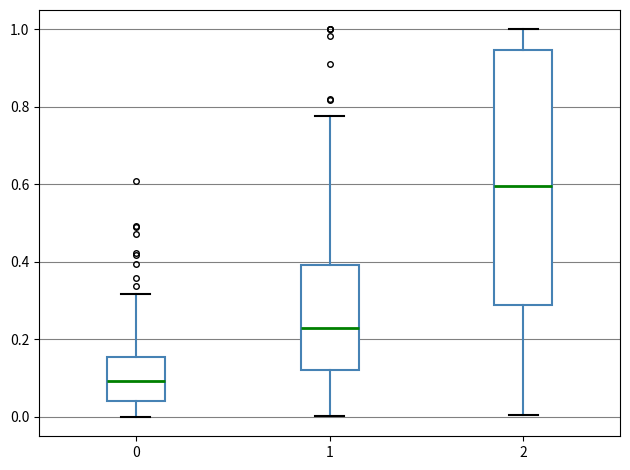

Which box is the tallest, from its lower edge to its upper edge?

2